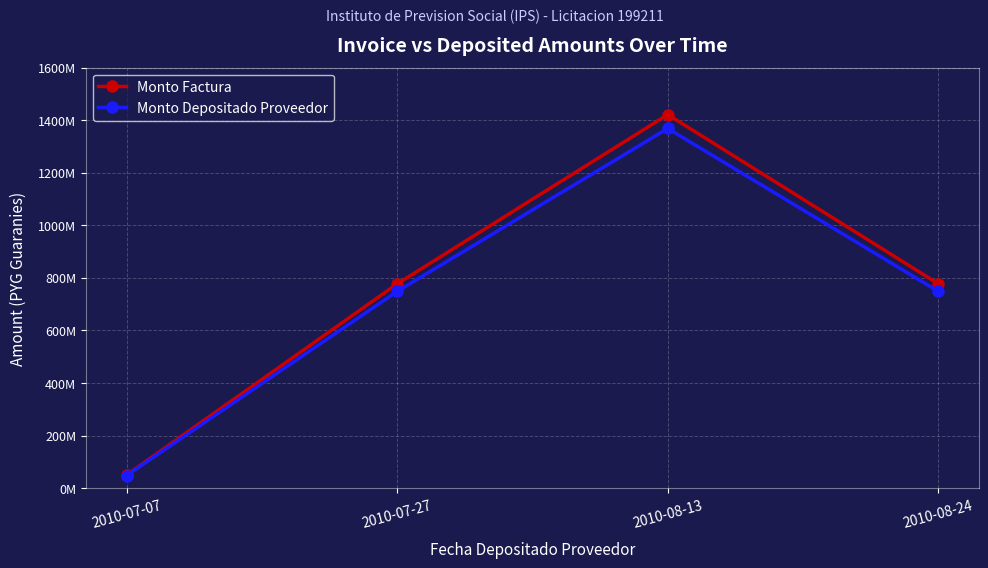

What are all the series names shown in the legend?

Monto Factura, Monto Depositado Proveedor